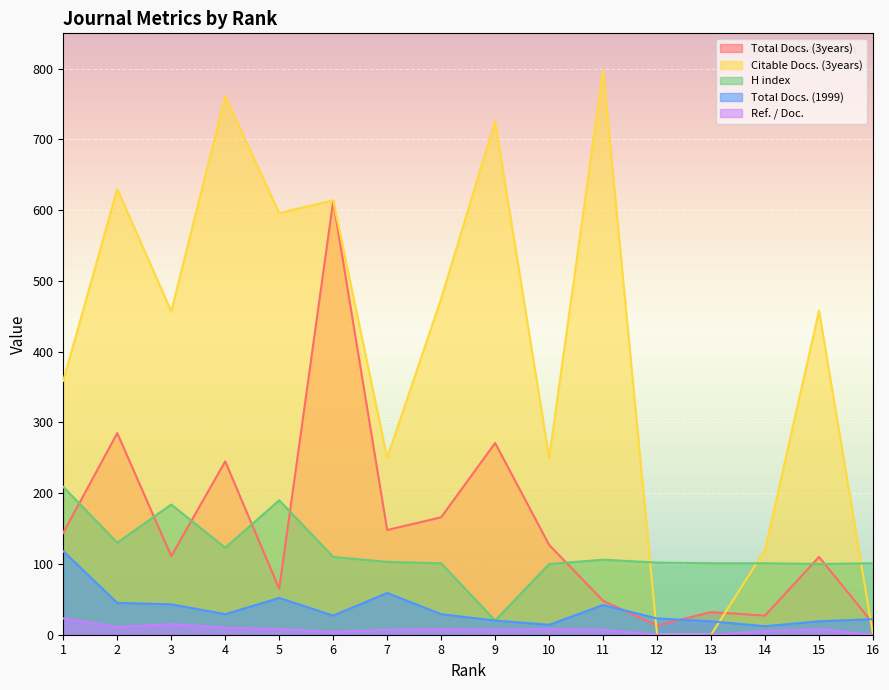

List the labels in order of H index value, smallest first.

9, 10, 15, 8, 13, 14, 16, 12, 7, 11, 6, 4, 2, 3, 5, 1